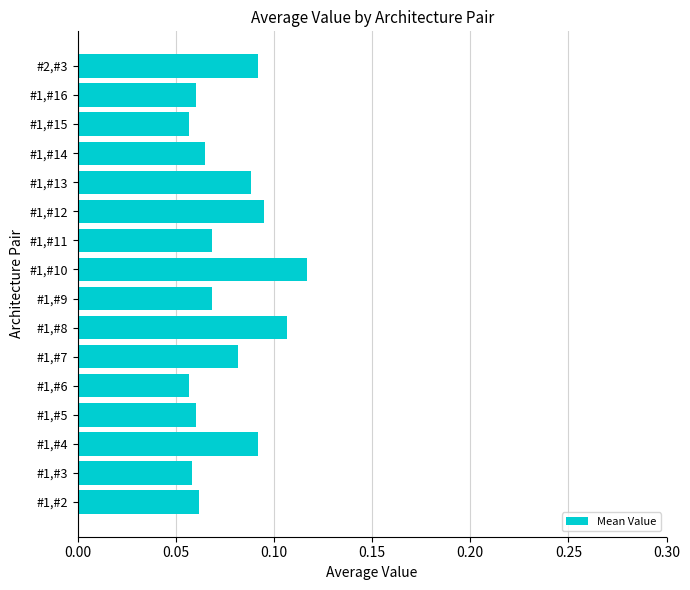

The chart shows a value of 0.0 at #1,#7. True or false?

False